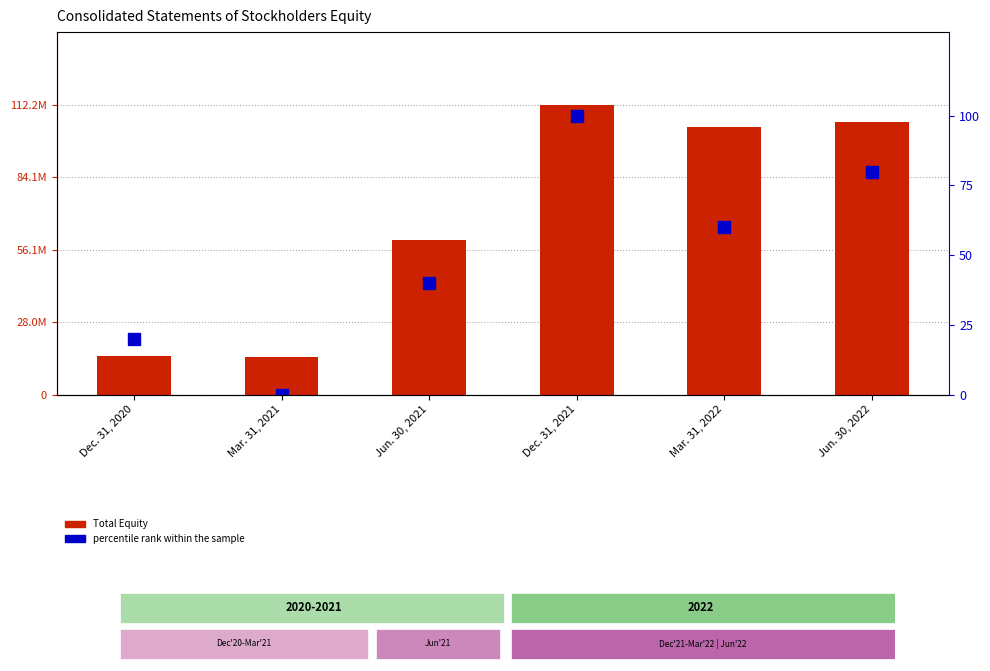

The value of percentile rank within the sample at Dec. 31, 2021 is 100. True or false?

True